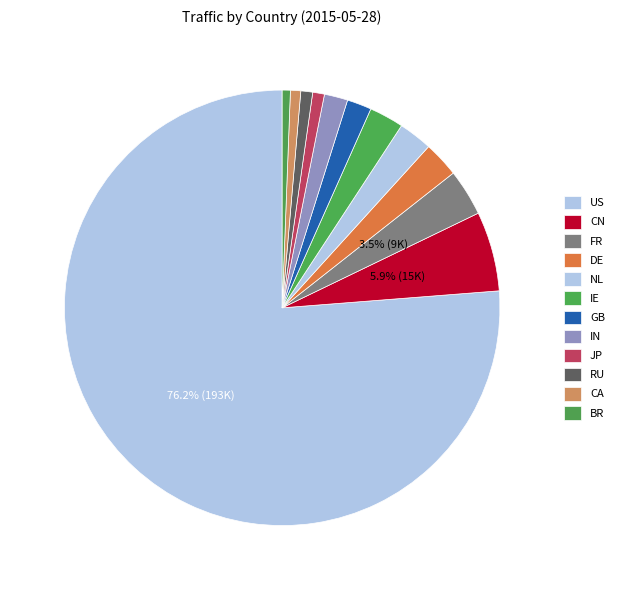

Does CA account for over 50% of the chart?

No